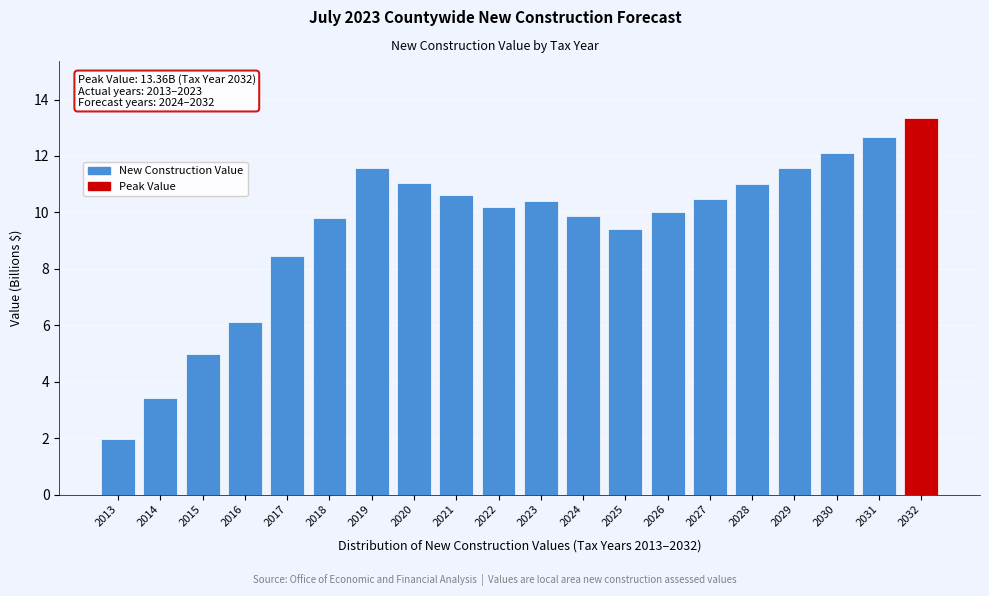

Reading left to right, what are all the values shown in this chart?

2013=2.0	2014=3.4	2015=5.0	2016=6.1	2017=8.4	2018=9.8	2019=11.6	2020=11.0	2021=10.6	2022=10.2	2023=10.4	2024=9.9	2025=9.4	2026=10.0	2027=10.5	2028=11.0	2029=11.6	2030=12.1	2031=12.7	2032=13.4